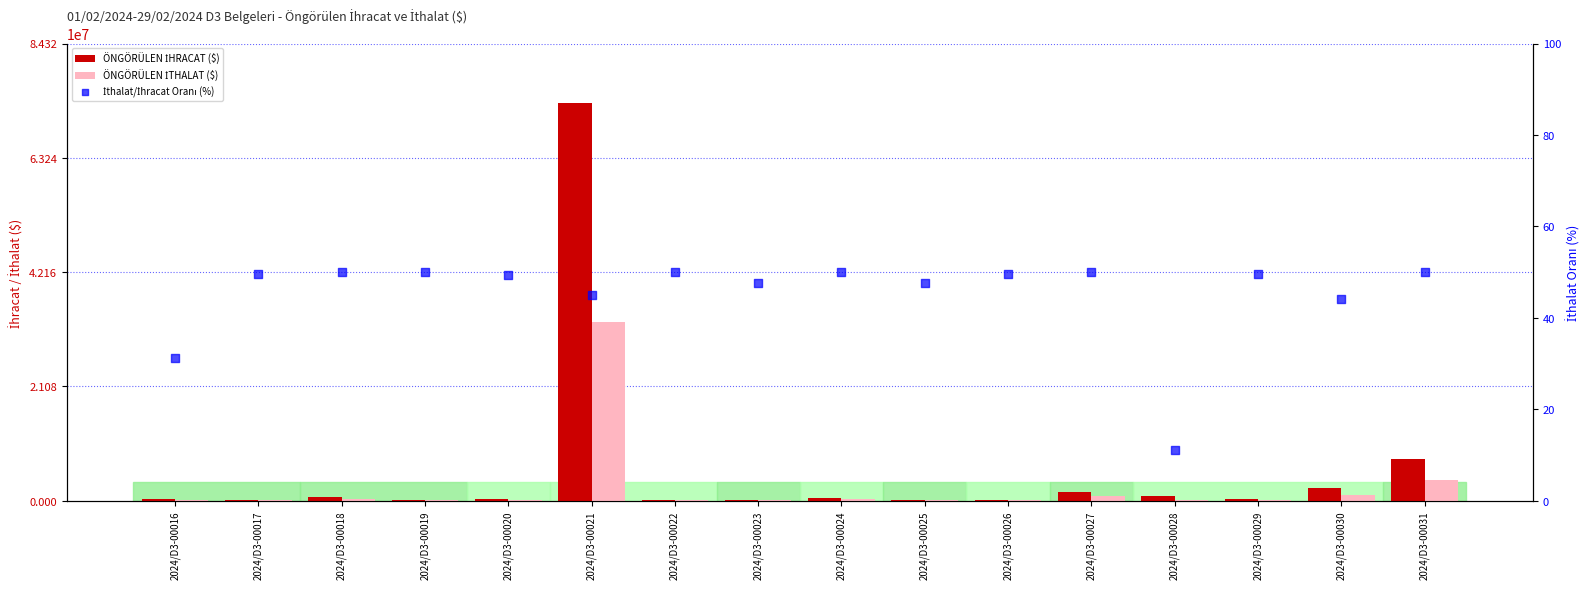

What are all the series names shown in the legend?

ÖNGÖRÜLEN İHRACAT ($), ÖNGÖRÜLEN İTHALAT ($), İthalat/İhracat Oranı (%)